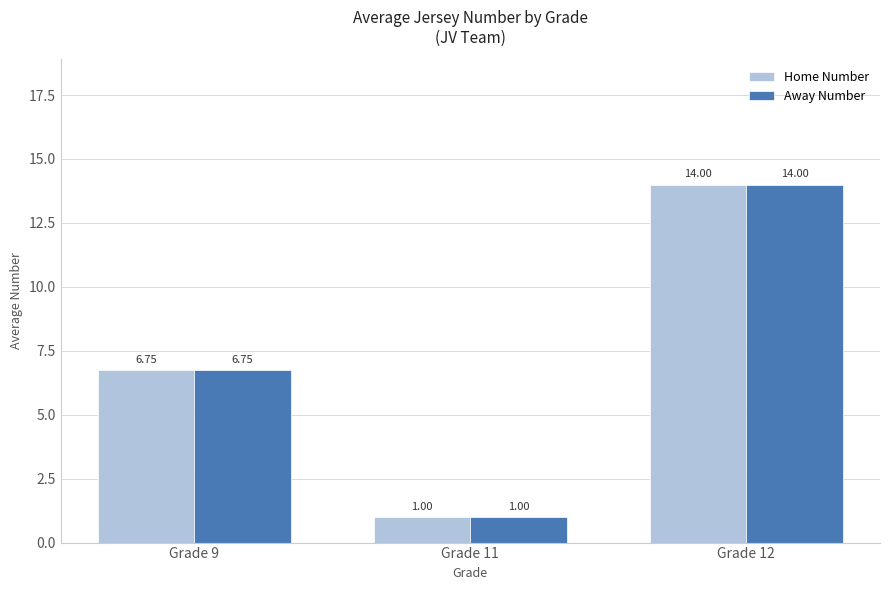

What is the difference between the maximum and minimum values in the Home Number series?

13.0